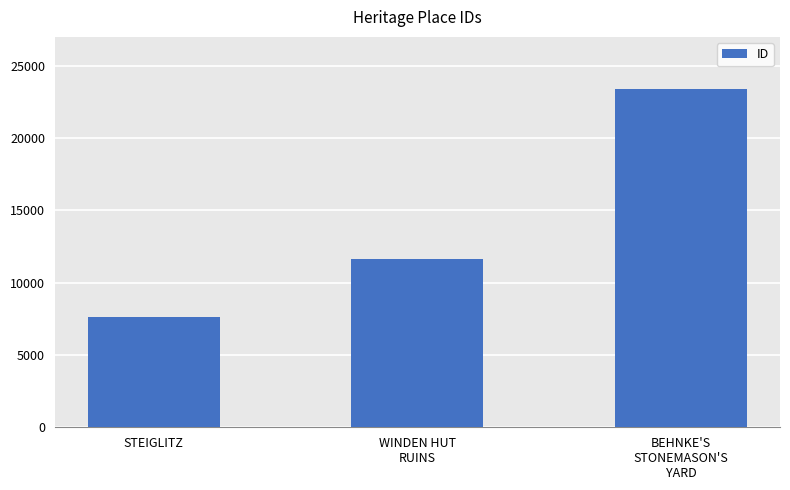

What is the greatest value displayed?

23367